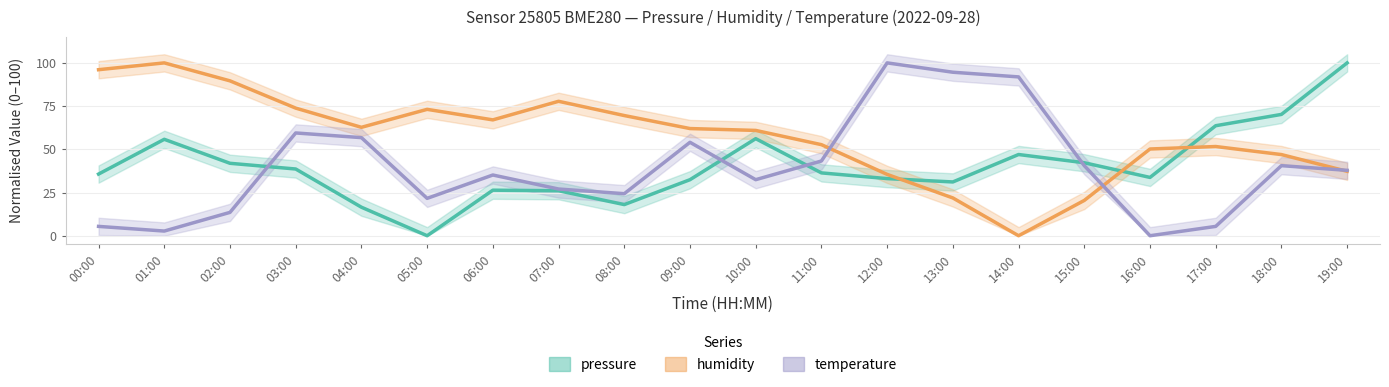

True or false: pressure has a value of 105.6 at 18:00.

False